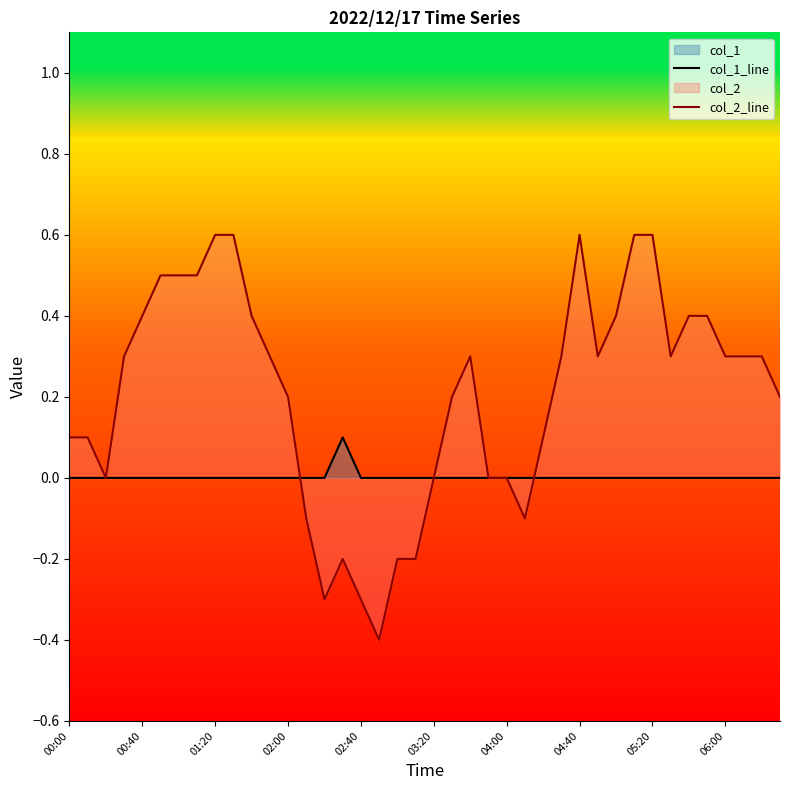

List the series in order of their overall mean, highest first.

col_2_line, col_1_line